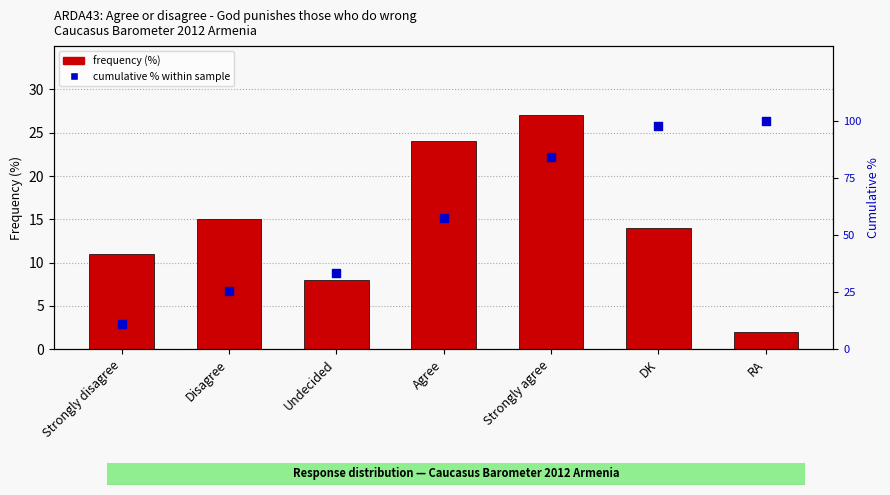

Which series has the largest total across all categories?

cumulative % within sample